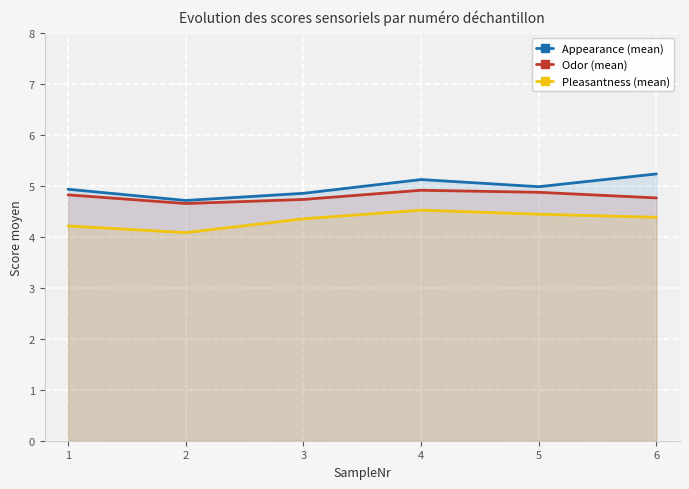

True or false: Appearance (mean) has a value of 8.7 at 3.

False